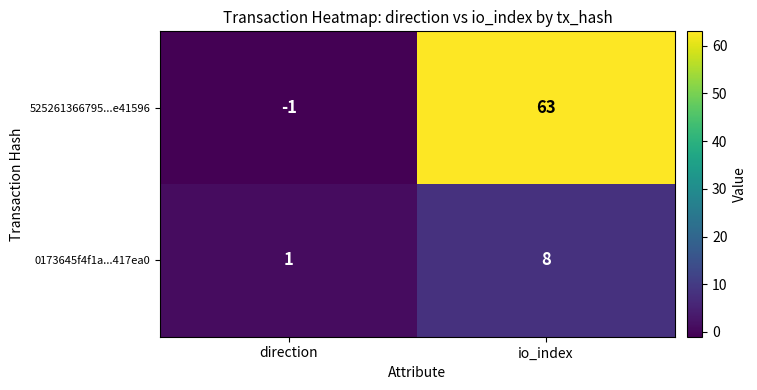

Which series has the largest total across all categories?

525261366795...e41596